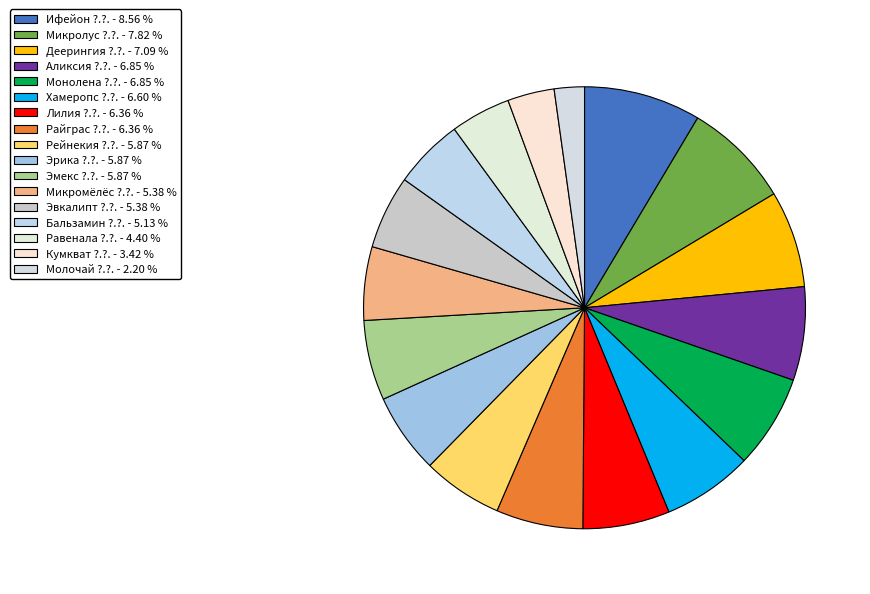

Count the number of slices in the pie.

17